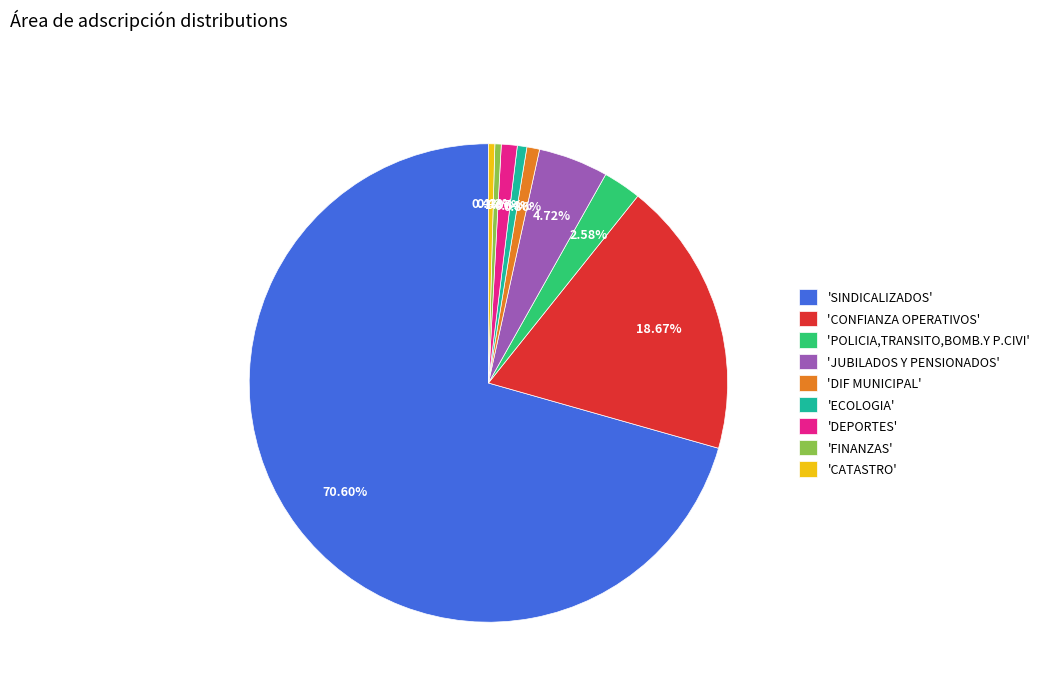

Which category has the biggest portion of the pie?

'SINDICALIZADOS'